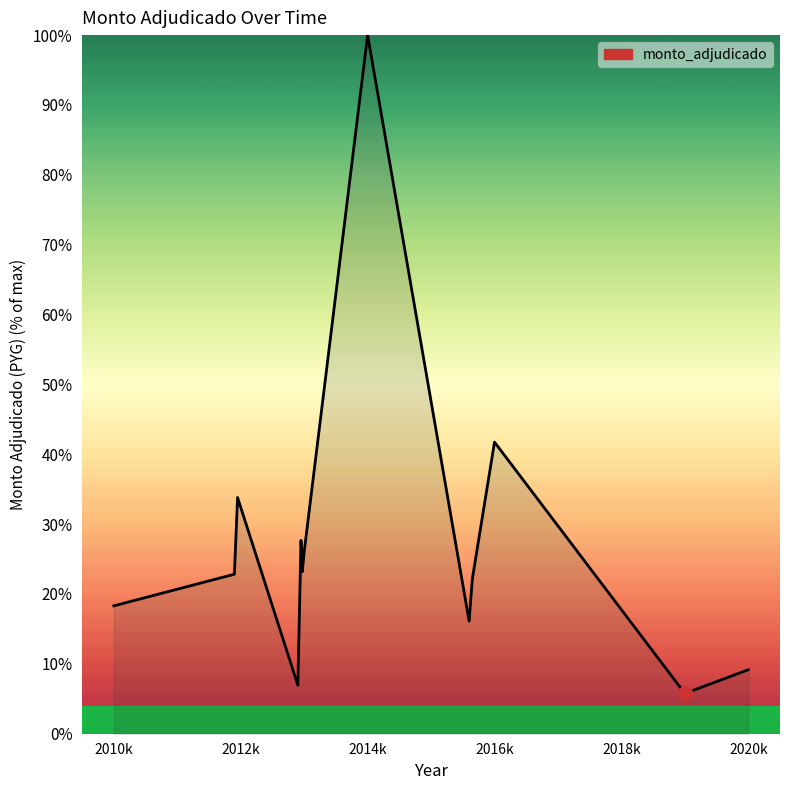

What is the difference between the maximum and minimum values?

94.2